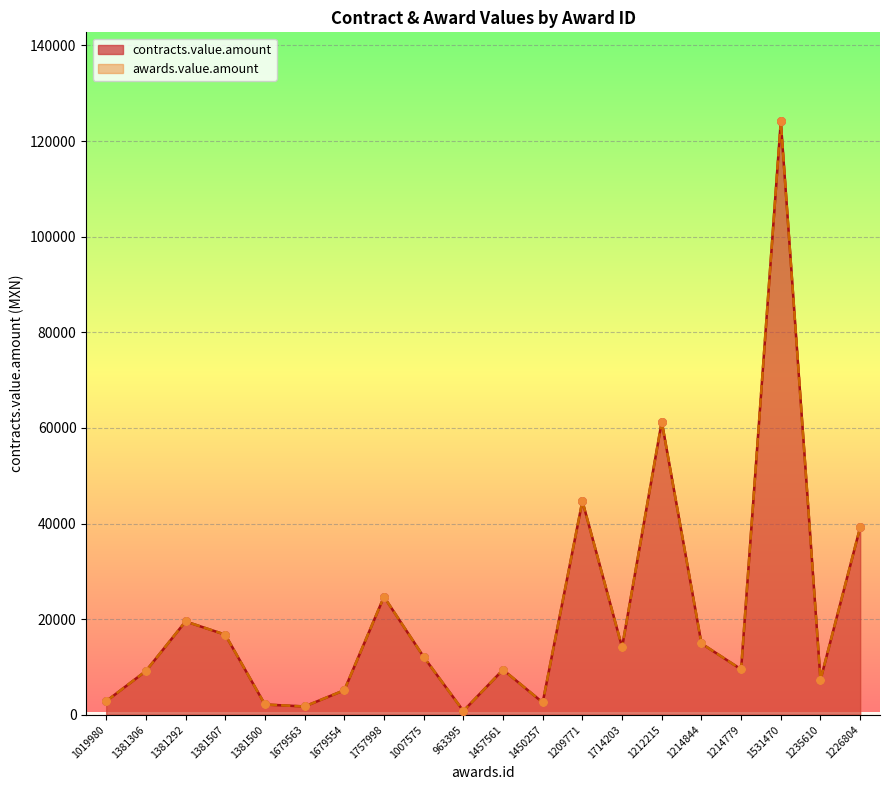

What are all the series names shown in the legend?

contracts.value.amount, awards.value.amount